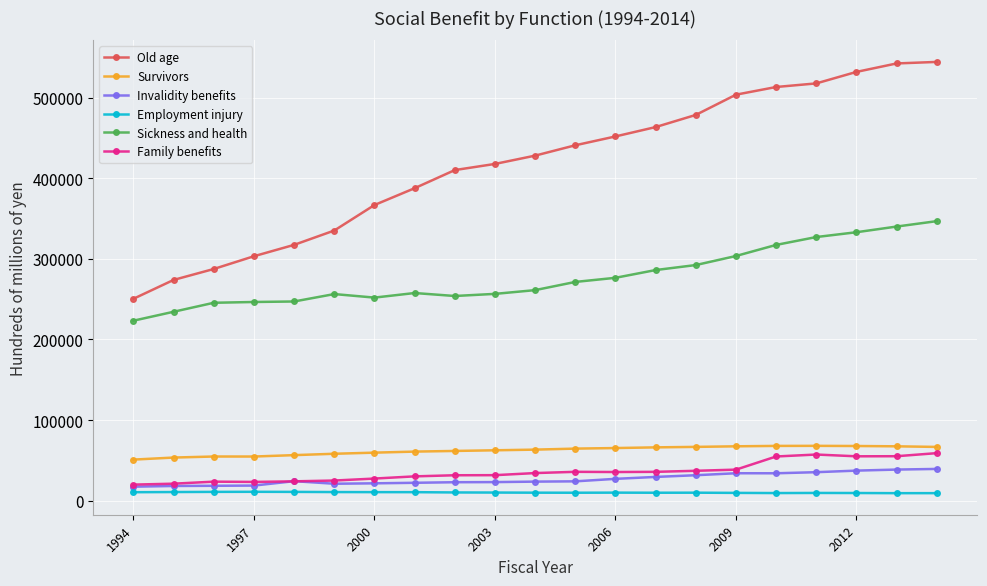

What is the value of the Survivors point at the 2nd from the left?

53489.4